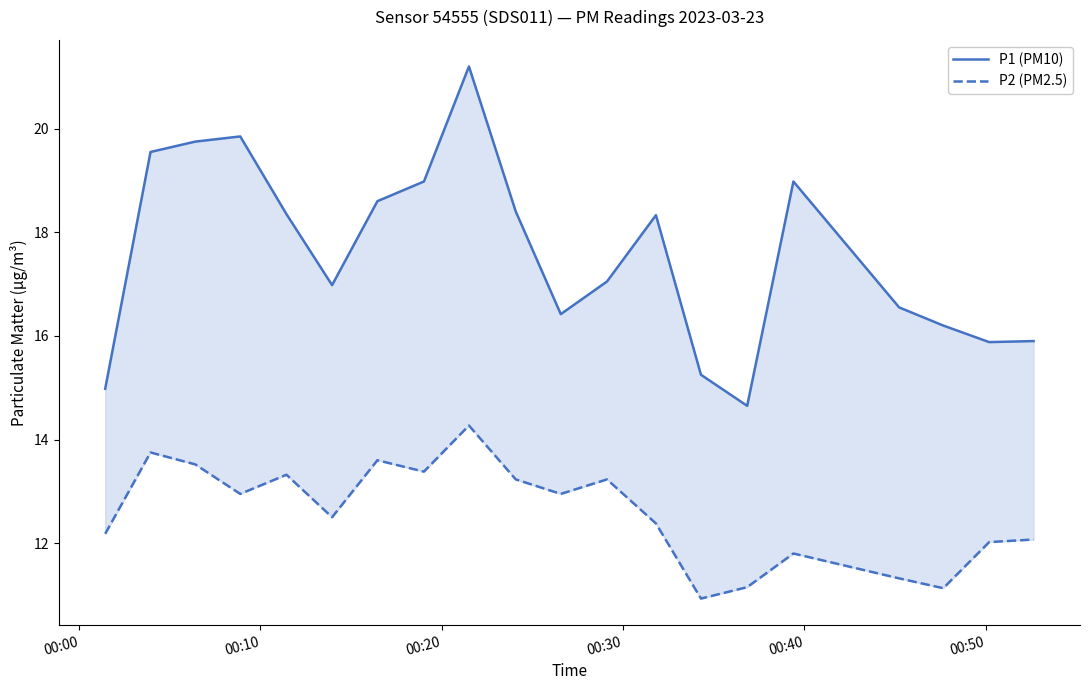

Which series has the widest spread of values?

P1 (PM10)